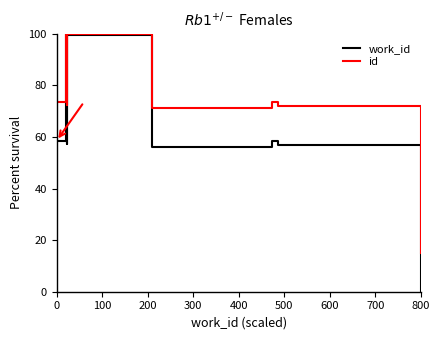

How many interior local valleys does the work_id series have?

2